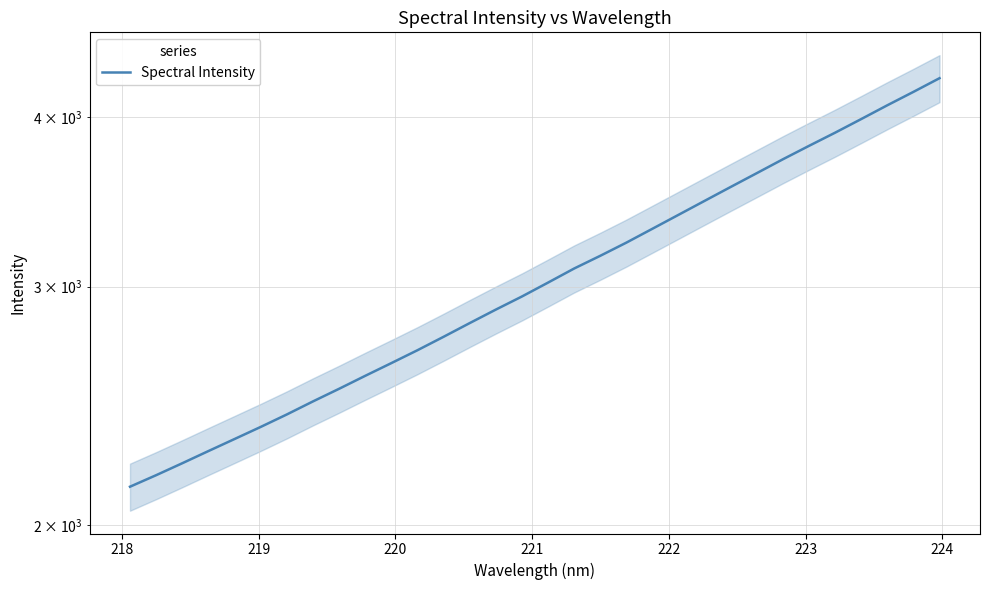

How many lines are shown in the chart?

1